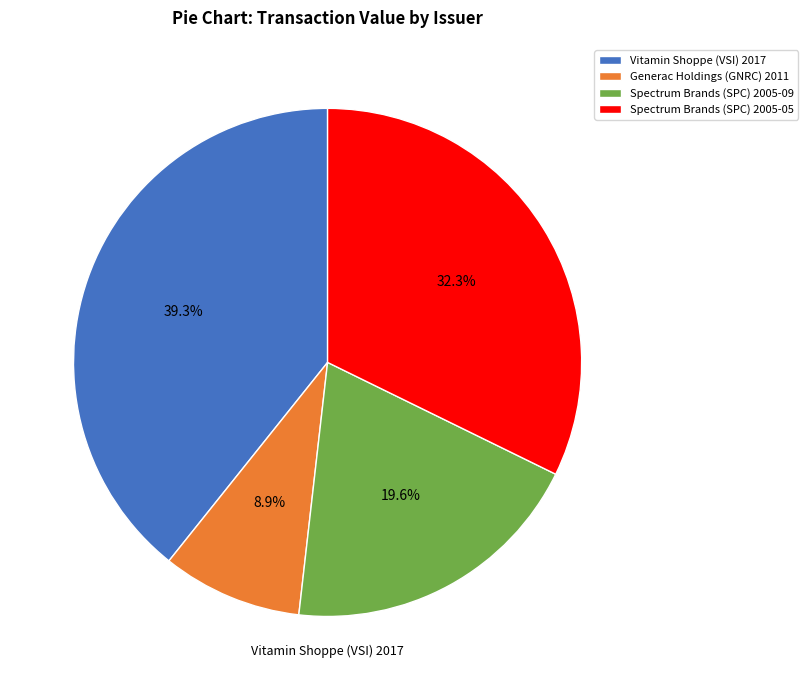

Rank the categories by value from lowest to highest.

Generac Holdings (GNRC) 2011, Spectrum Brands (SPC) 2005-09, Spectrum Brands (SPC) 2005-05, Vitamin Shoppe (VSI) 2017